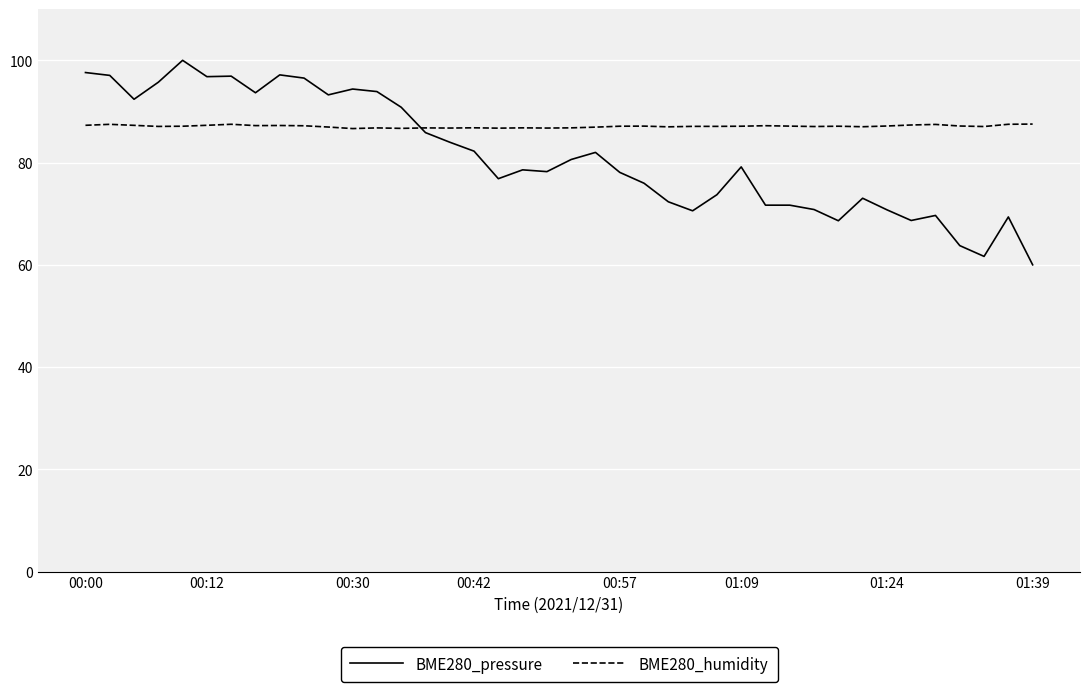

What is the maximum value shown in the chart?

100.0